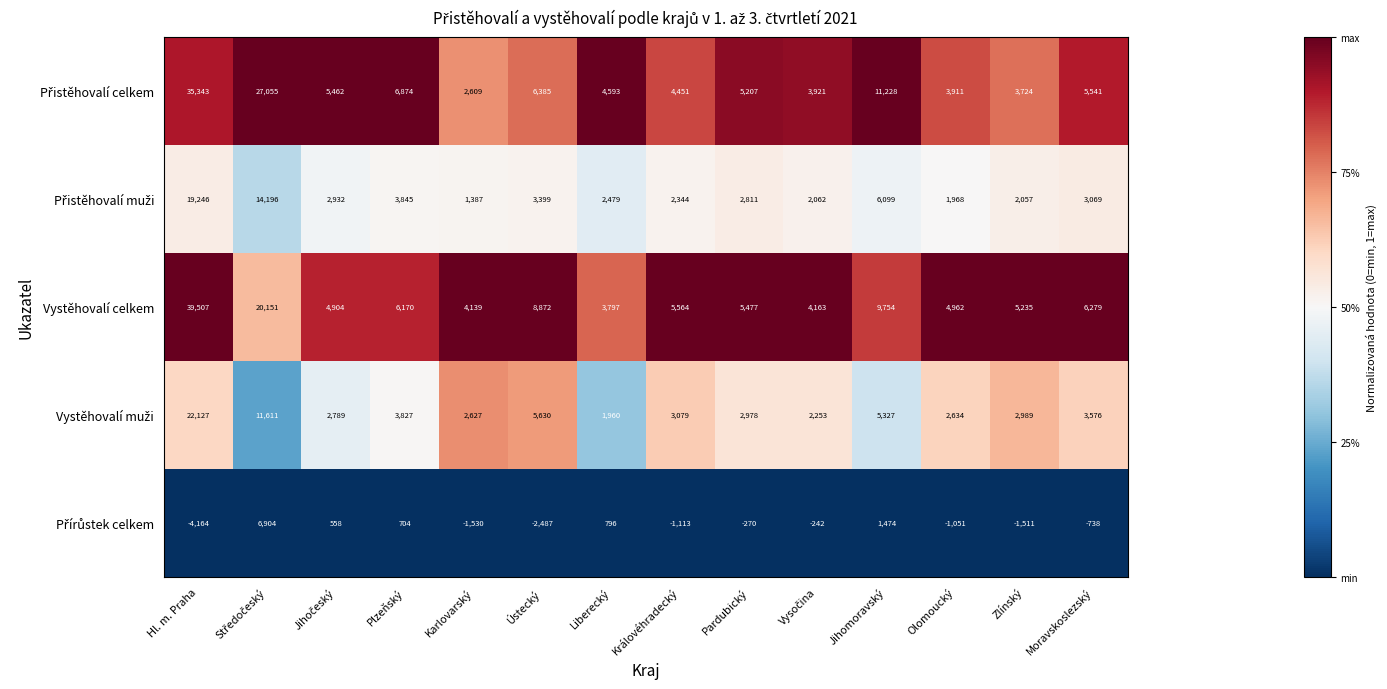

Which series has the widest spread of values?

Vystěhovalí celkem